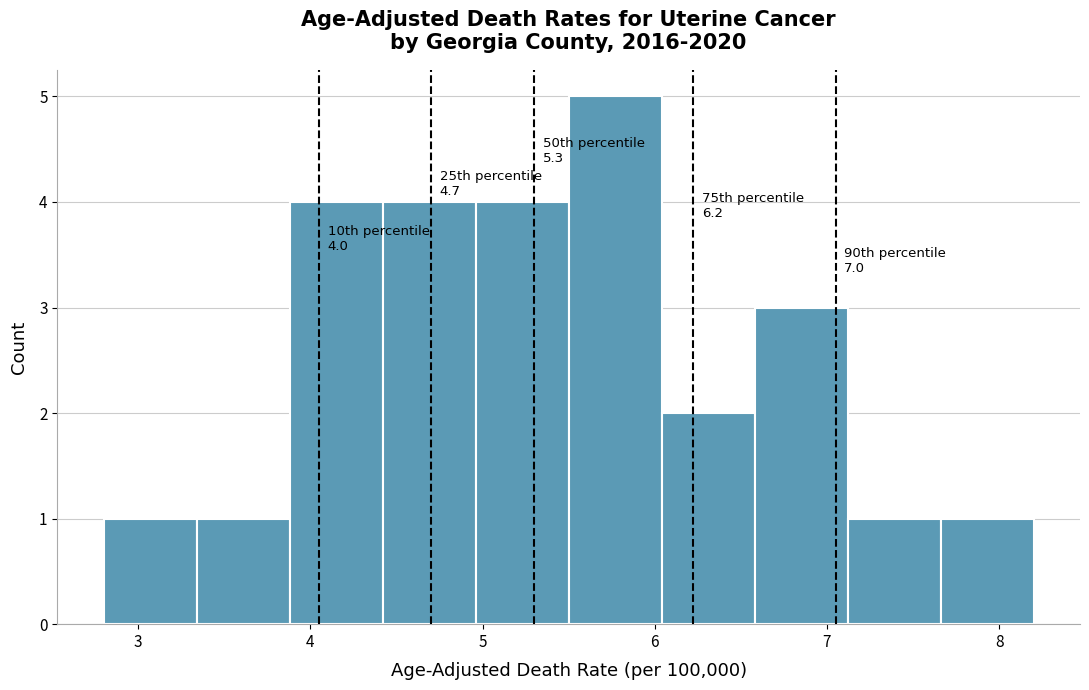

Which range on the x-axis has the tallest bar?

5.50 to 6.04